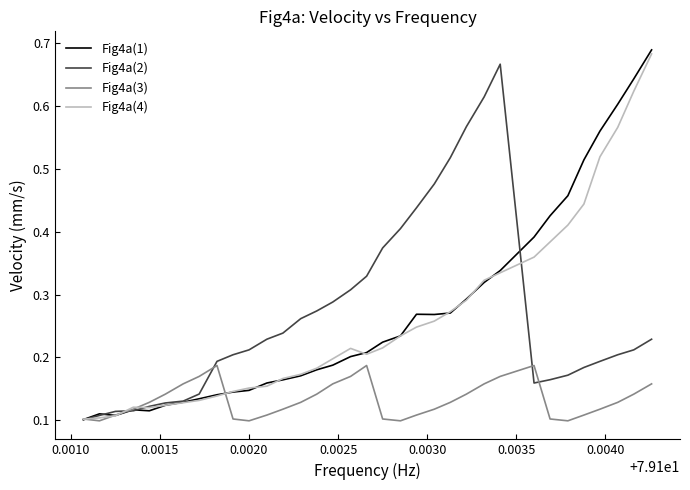

Reading right to left, extract all data points from this chart.

Fig4a(1): 0.7	0.6	0.6	0.6	0.5	0.5	0.4	0.4	0.3	0.3	0.3	0.3	0.3	0.3	0.2	0.2	0.2	0.2	0.2	0.2	0.2	0.2	0.2	0.1	0.1	0.1	0.1	0.1	0.1	0.1	0.1	0.1	0.1	0.1
Fig4a(2): 0.2	0.2	0.2	0.2	0.2	0.2	0.2	0.2	0.7	0.6	0.6	0.5	0.5	0.4	0.4	0.4	0.3	0.3	0.3	0.3	0.3	0.2	0.2	0.2	0.2	0.2	0.1	0.1	0.1	0.1	0.1	0.1	0.1	0.1
Fig4a(3): 0.2	0.1	0.1	0.1	0.1	0.1	0.1	0.2	0.2	0.2	0.1	0.1	0.1	0.1	0.1	0.1	0.2	0.2	0.2	0.1	0.1	0.1	0.1	0.1	0.1	0.2	0.2	0.2	0.1	0.1	0.1	0.1	0.1	0.1
Fig4a(4): 0.7	0.6	0.6	0.5	0.4	0.4	0.4	0.4	0.3	0.3	0.3	0.3	0.3	0.2	0.2	0.2	0.2	0.2	0.2	0.2	0.2	0.2	0.2	0.2	0.1	0.1	0.1	0.1	0.1	0.1	0.1	0.1	0.1	0.1